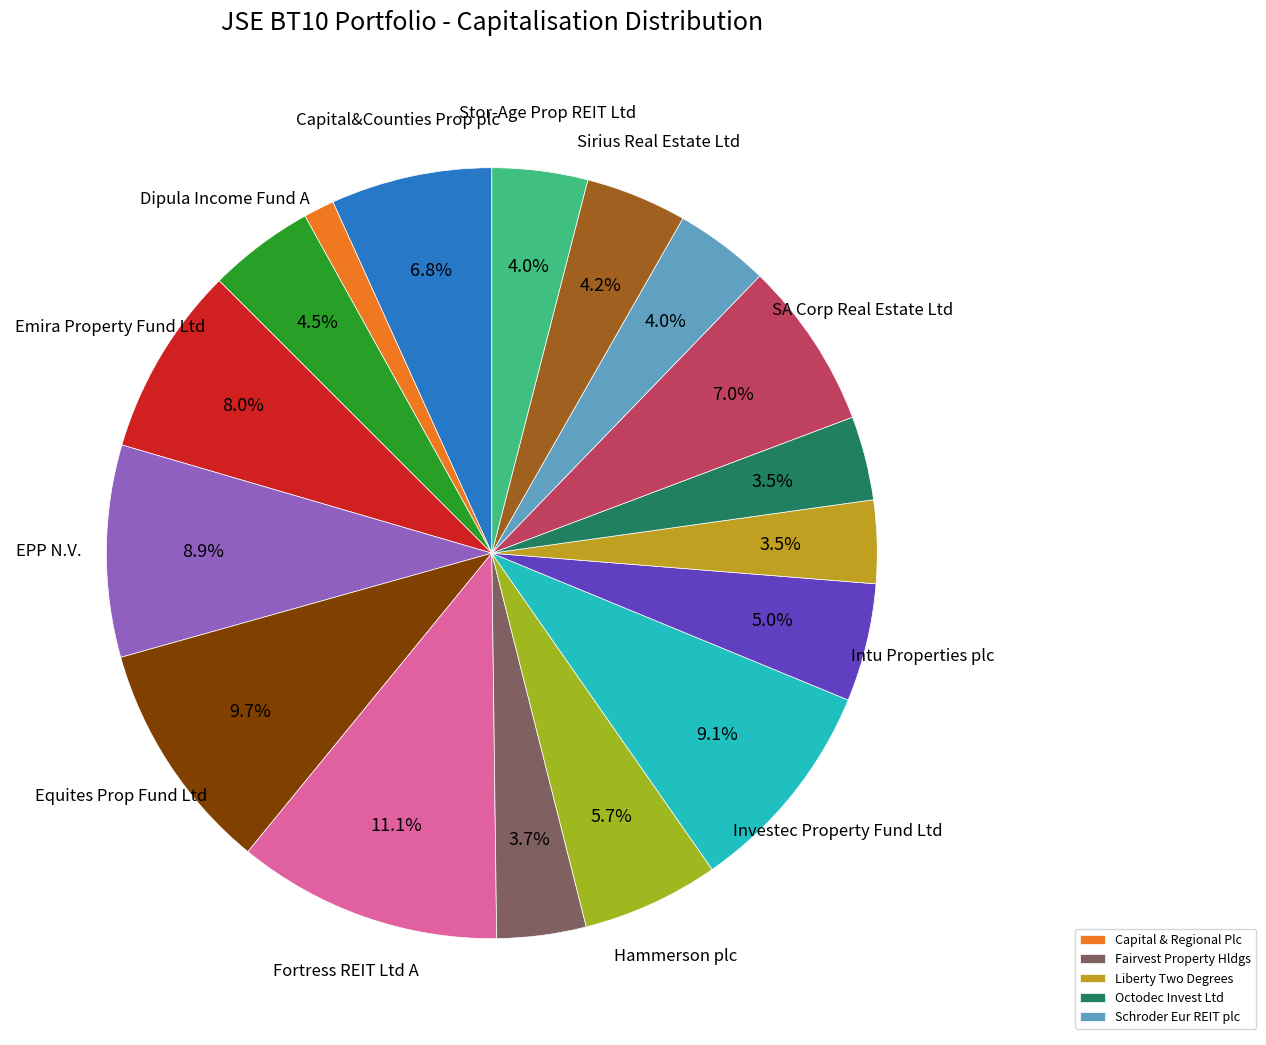

Is there any slice that represents more than half of the pie?

No